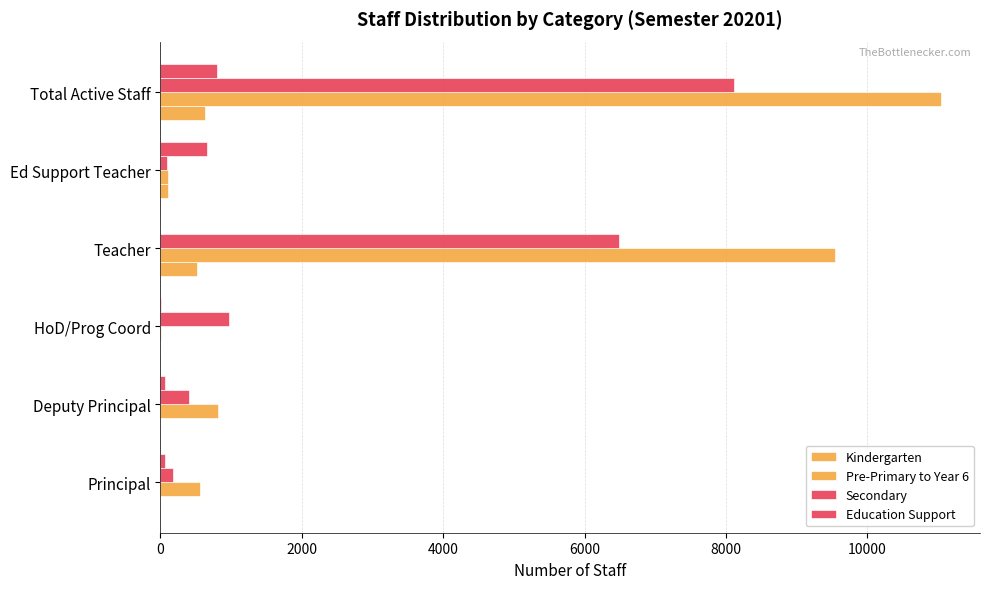

Count the number of categories in the chart.

6